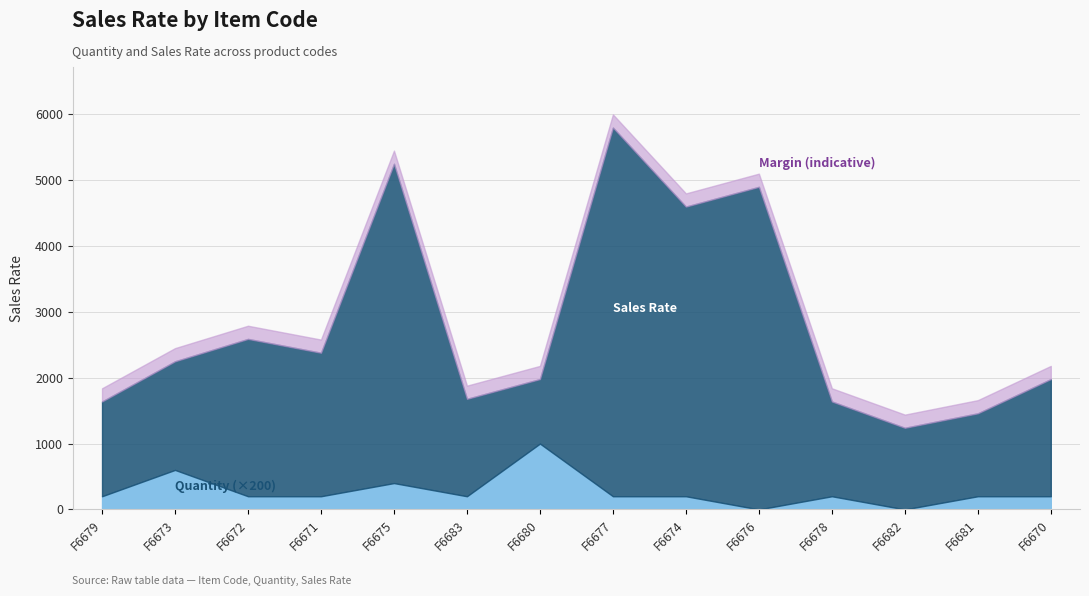

What position from the right is F6677?

7